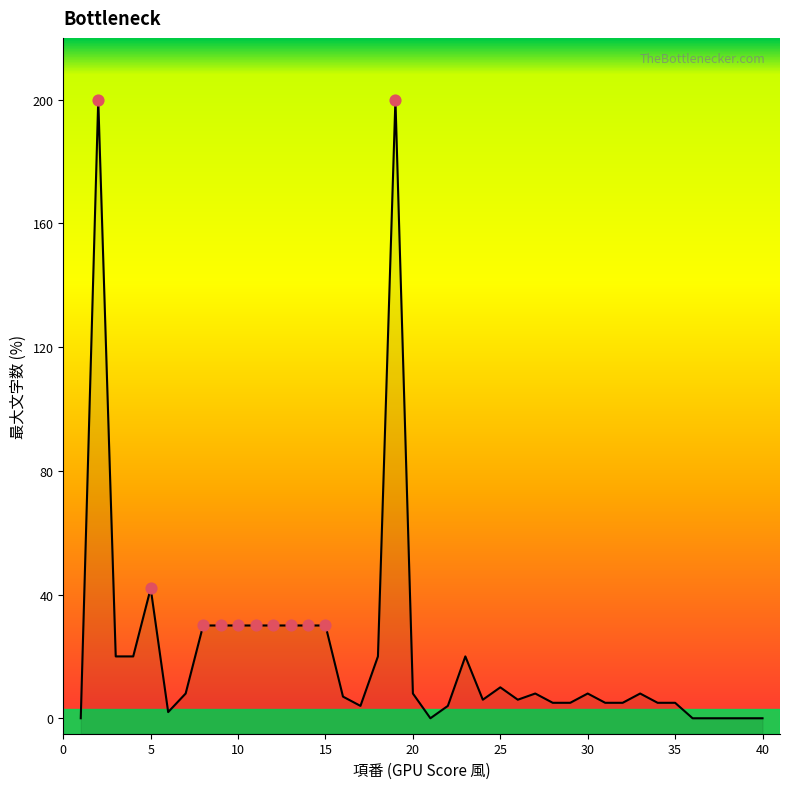

What is the change in value from 13 to 30?

-22